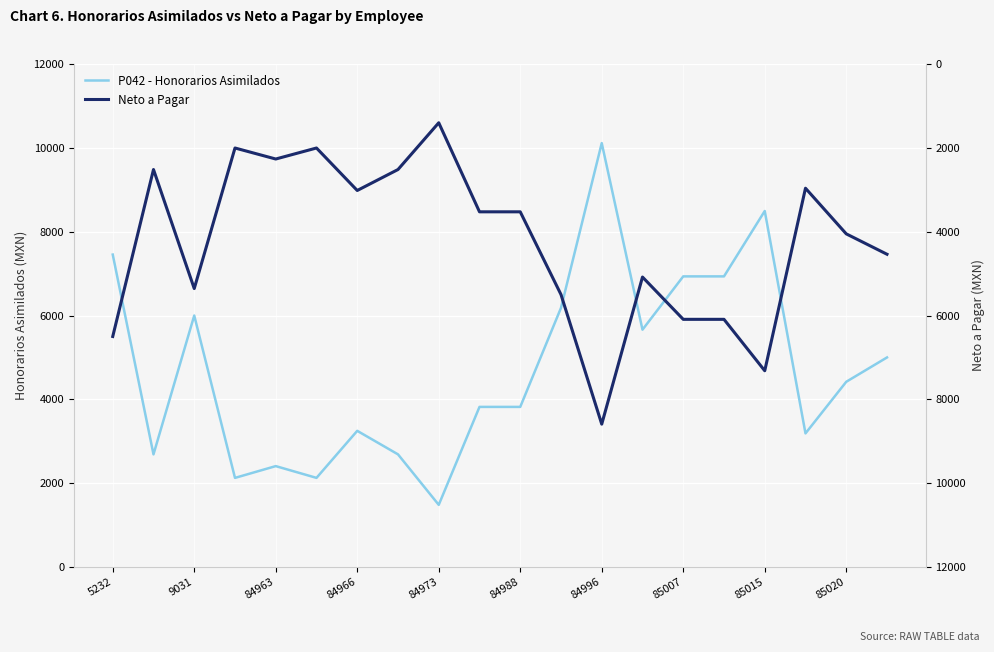

How many values in the Neto a Pagar series are below 4051?

10